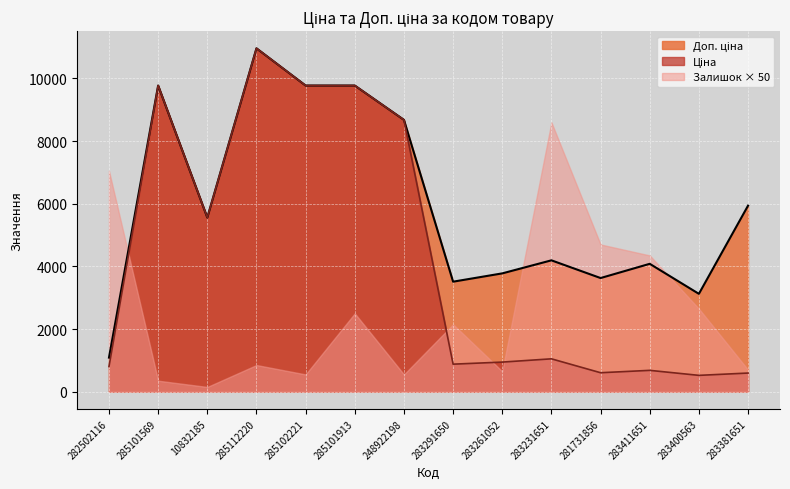

What is the difference between the highest and lowest values at 283400563?

2603.2